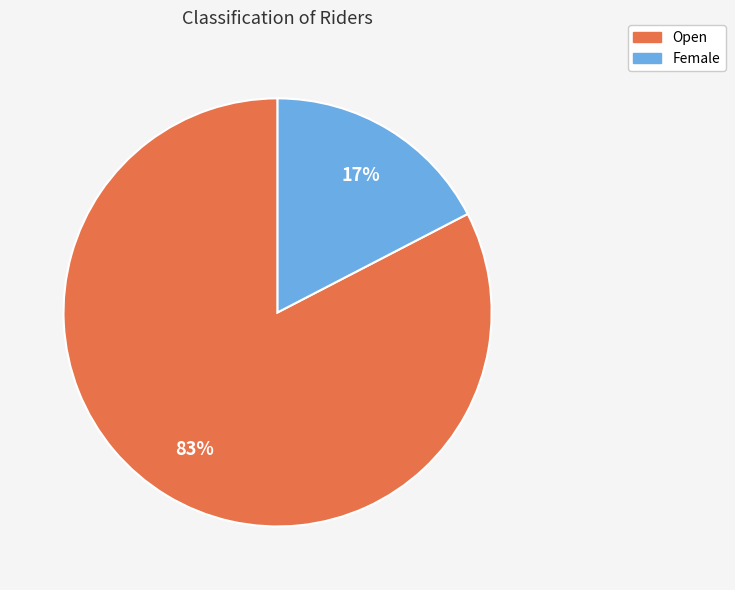

To the nearest percent, what portion does Female represent?

17%